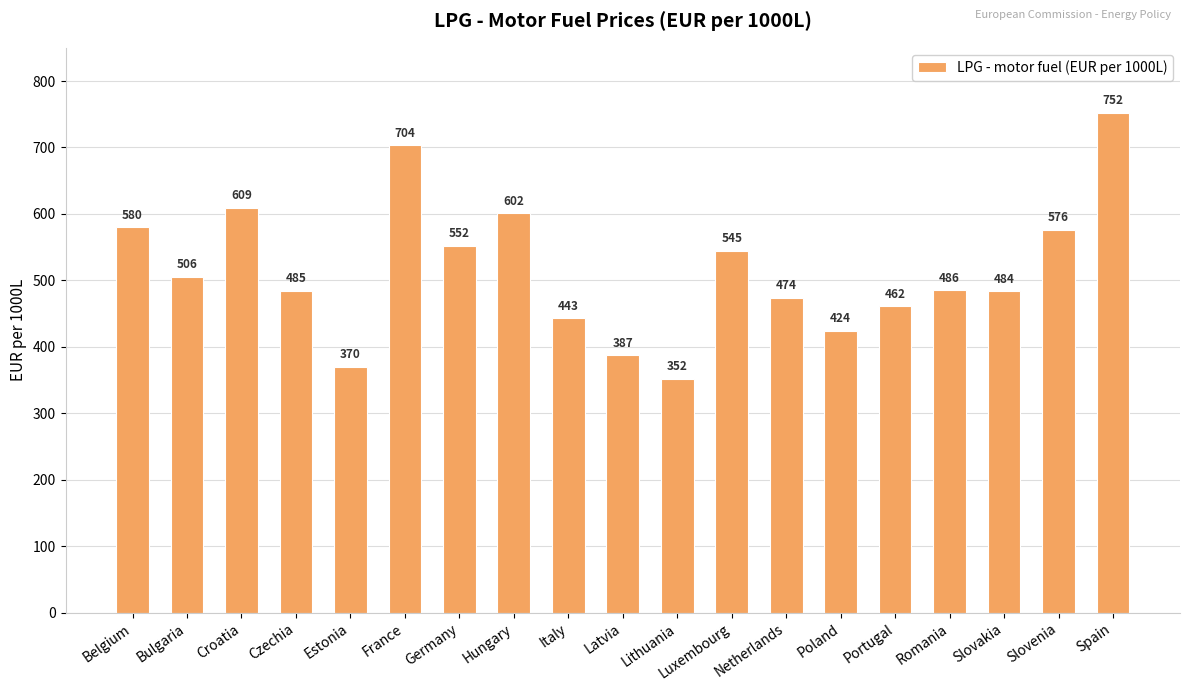

At which category does the chart reach its minimum across all series?

Lithuania